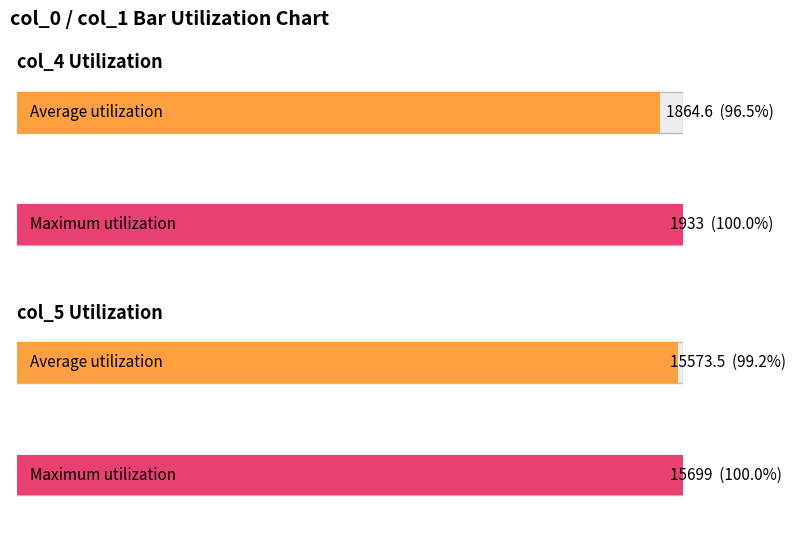

Is it true that col_5 equals 4570 at 611?

False